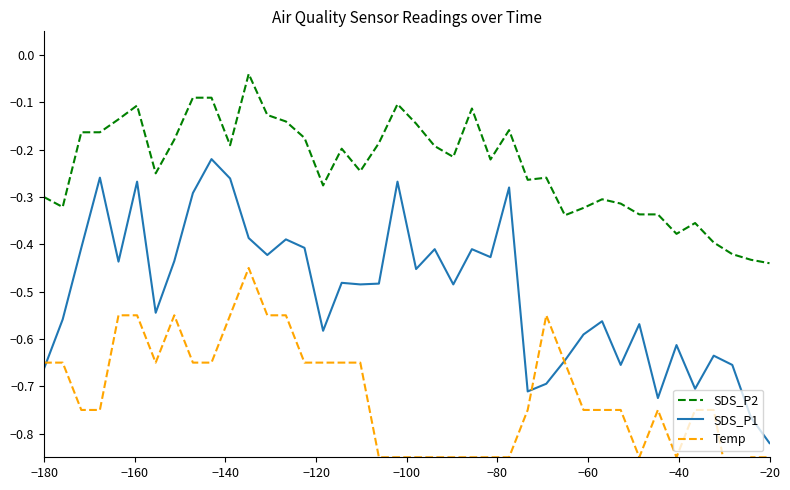

What is the value of the Temp point at the 32nd from the left?

-0.7